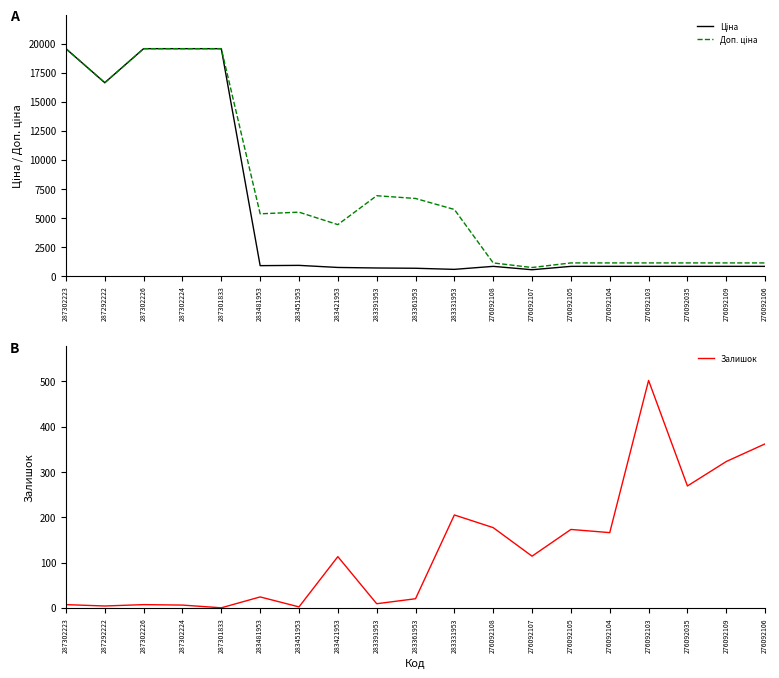

What is the average value of the Ціна series?

5564.9